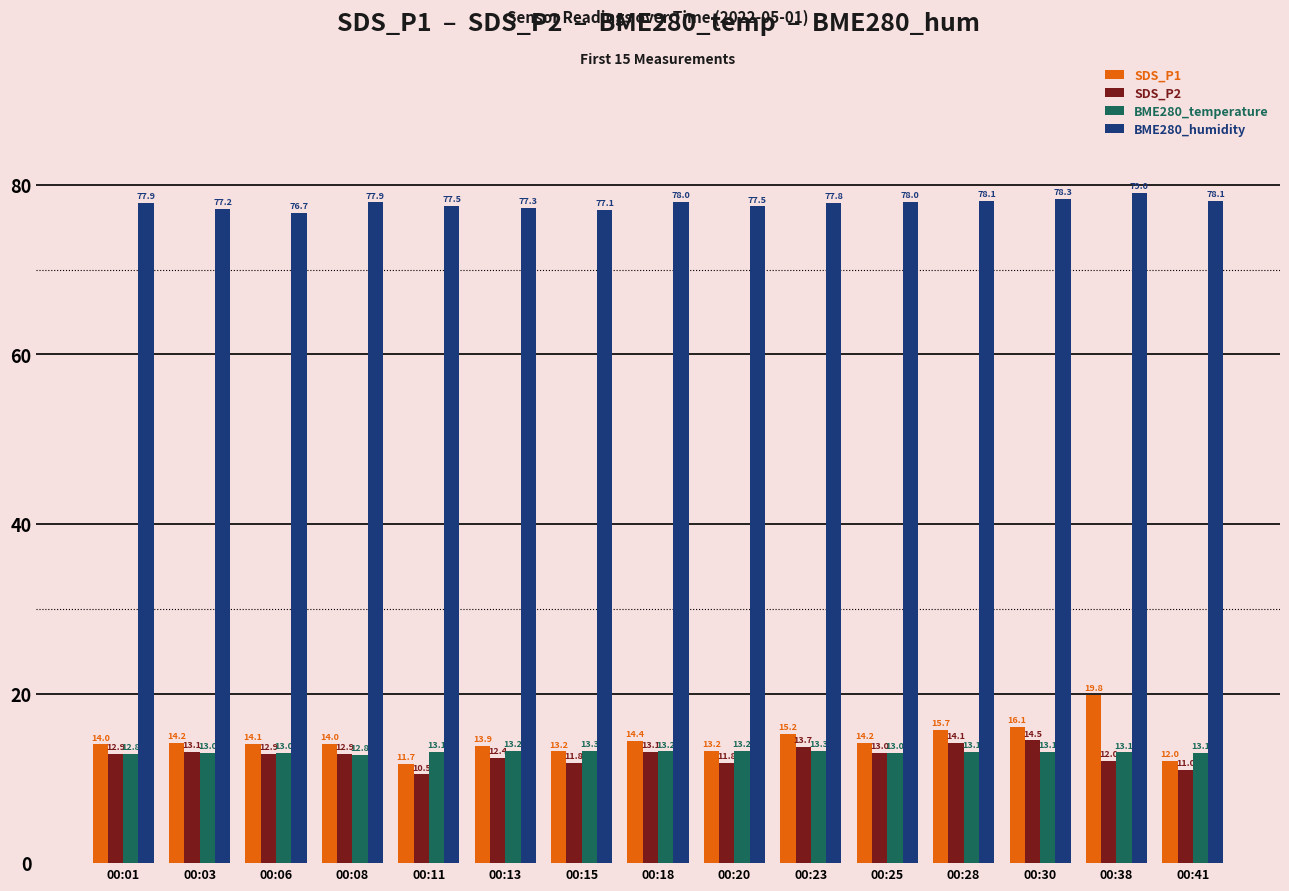

How many bars are there in each group?

4